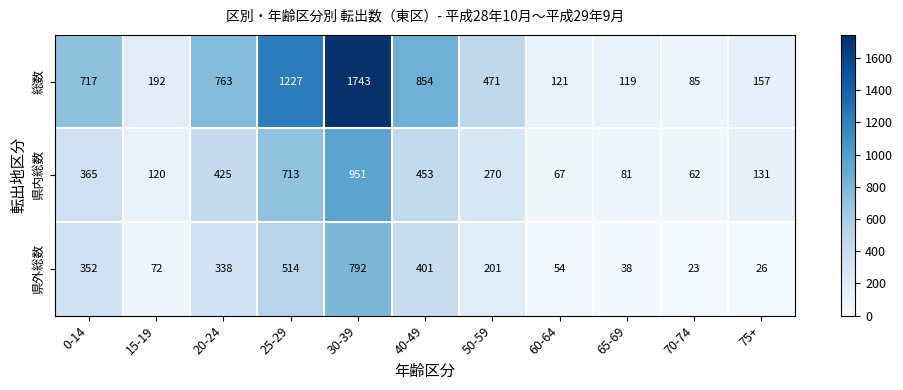

Between 15-19 and 65-69, which series saw the biggest shift?

総数